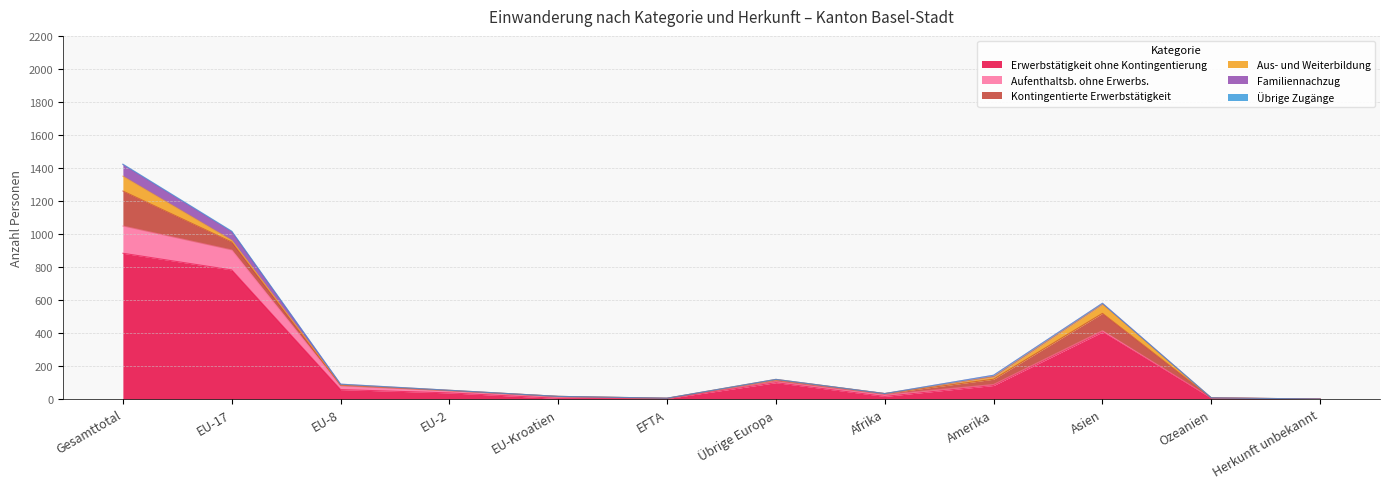

How many times do Familiennachzug and Aus- und Weiterbildung cross each other?

1